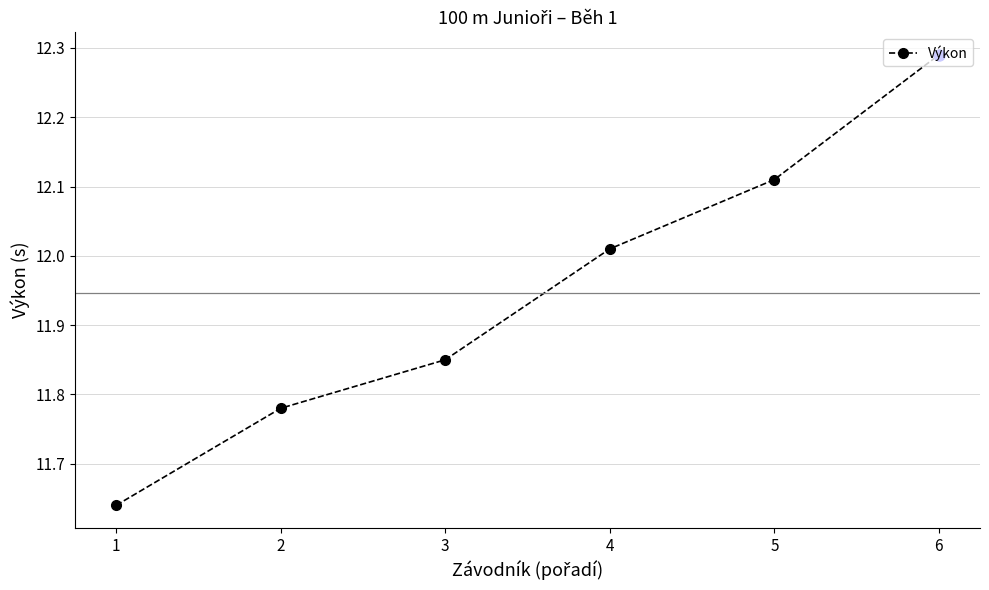

Which label corresponds to the smallest value in the chart?

1